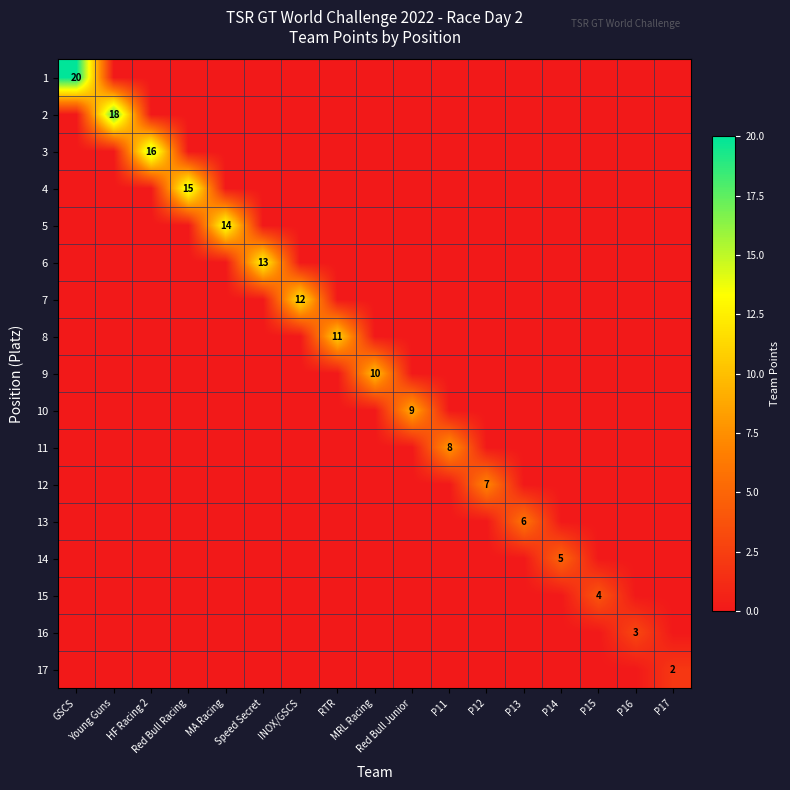

At which label does 13 reach its minimum?

GSCS